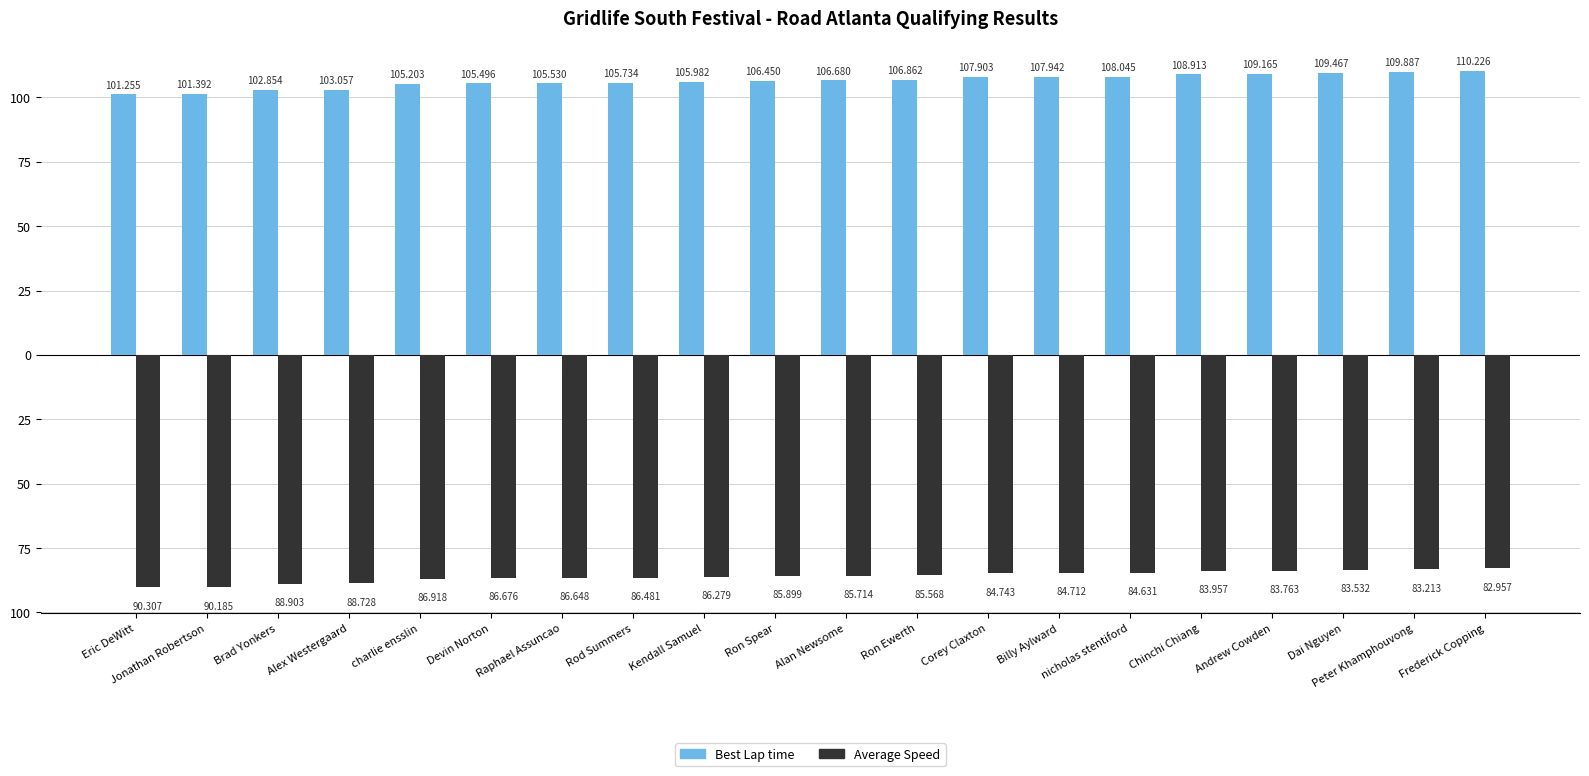

Does the chart contain any negative values?

Yes